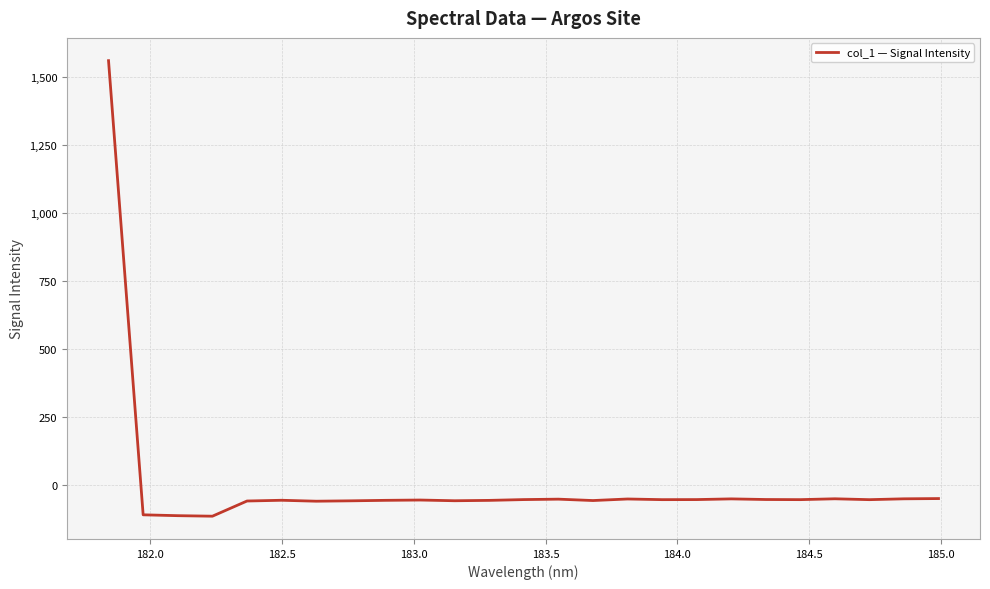

Is this an area chart (filled region under the line)?

No